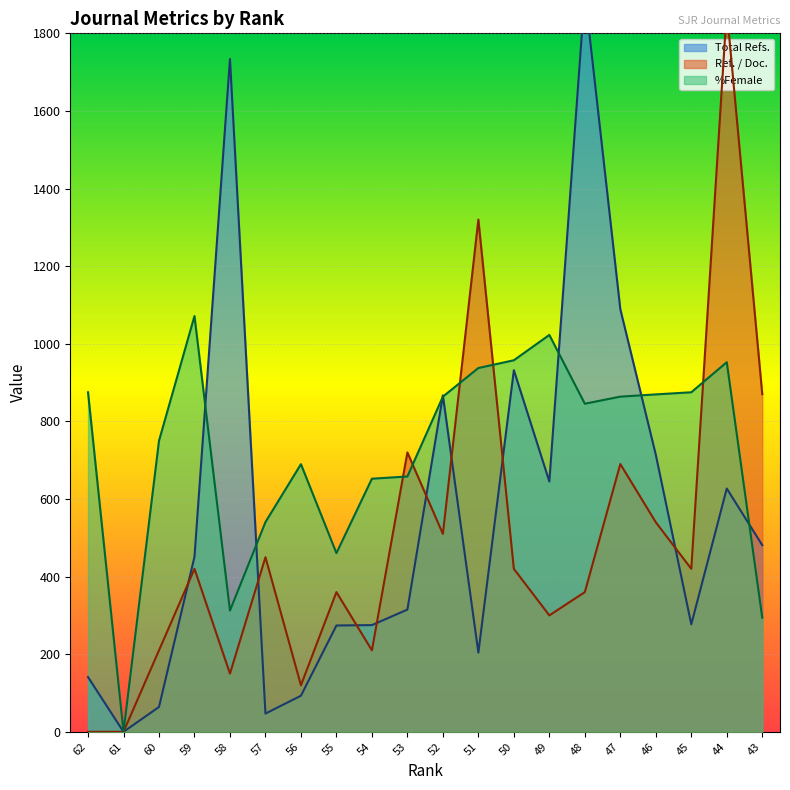

What is the spread (max minus min) of values at 55?

186.5